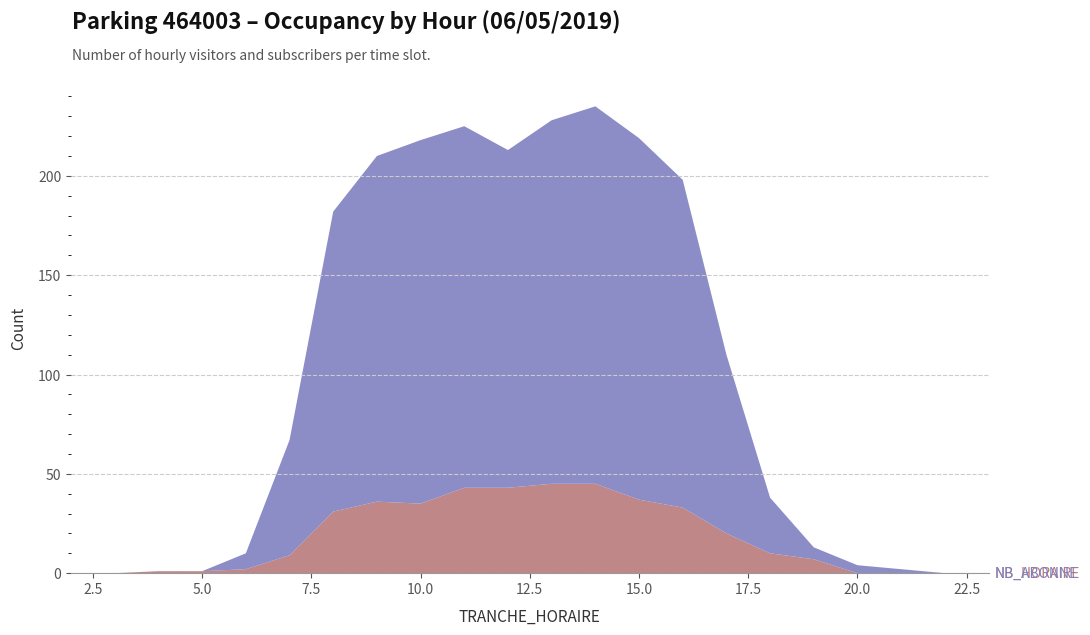

Reading right to left, what are all the values shown in this chart?

NB_HORAIRE: 23=0	22=0	21=0	20=0	19=7	18=10	17=20	16=33	15=37	14=45	13=45	12=43	11=43	10=35	9=36	8=31	7=9	6=2	5=1	4=1	3=0	2=0
NB_ABONNE: 23=0	22=0	21=2	20=4	19=6	18=28	17=90	16=165	15=182	14=190	13=183	12=170	11=182	10=183	9=174	8=151	7=58	6=8	5=0	4=0	3=0	2=0